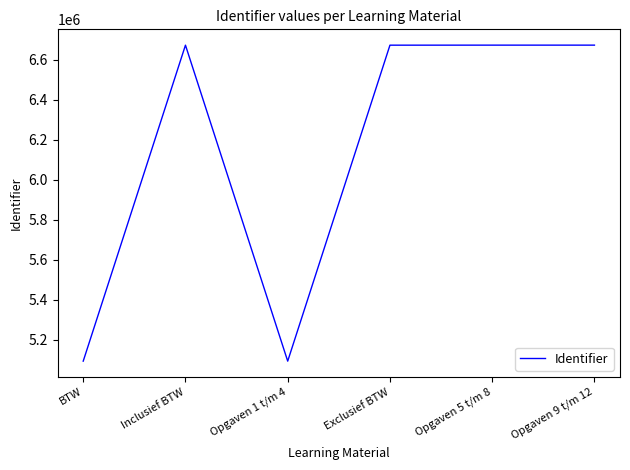

What is the average value?

6146327